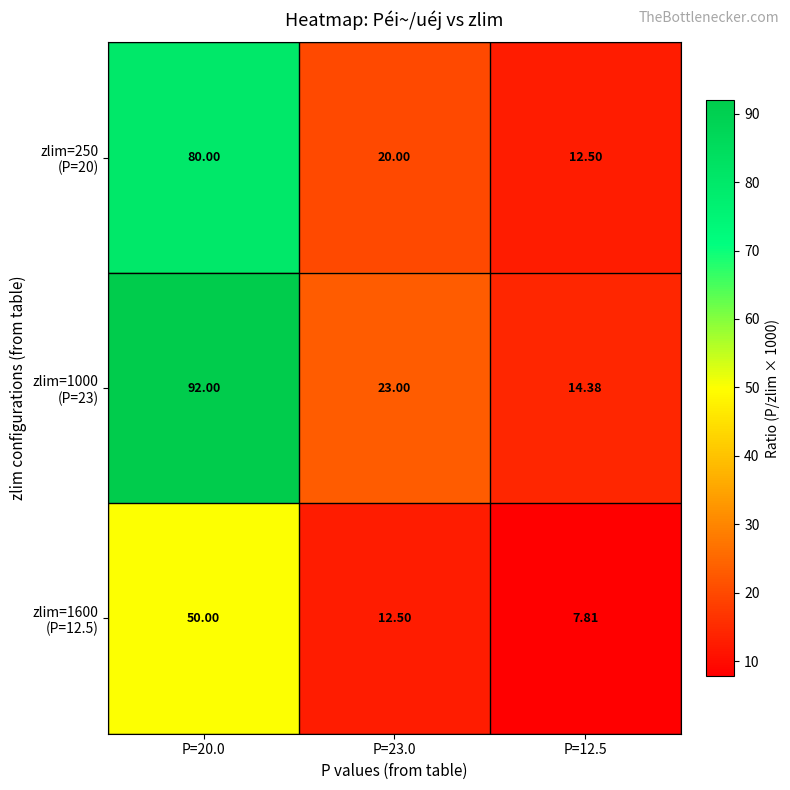

How many distinct data groups are displayed?

3